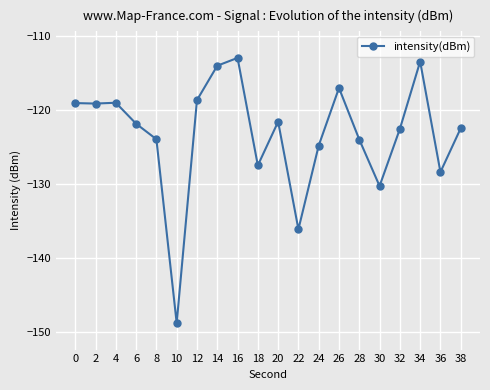

What is the change in value from 8 to 14?

+9.9